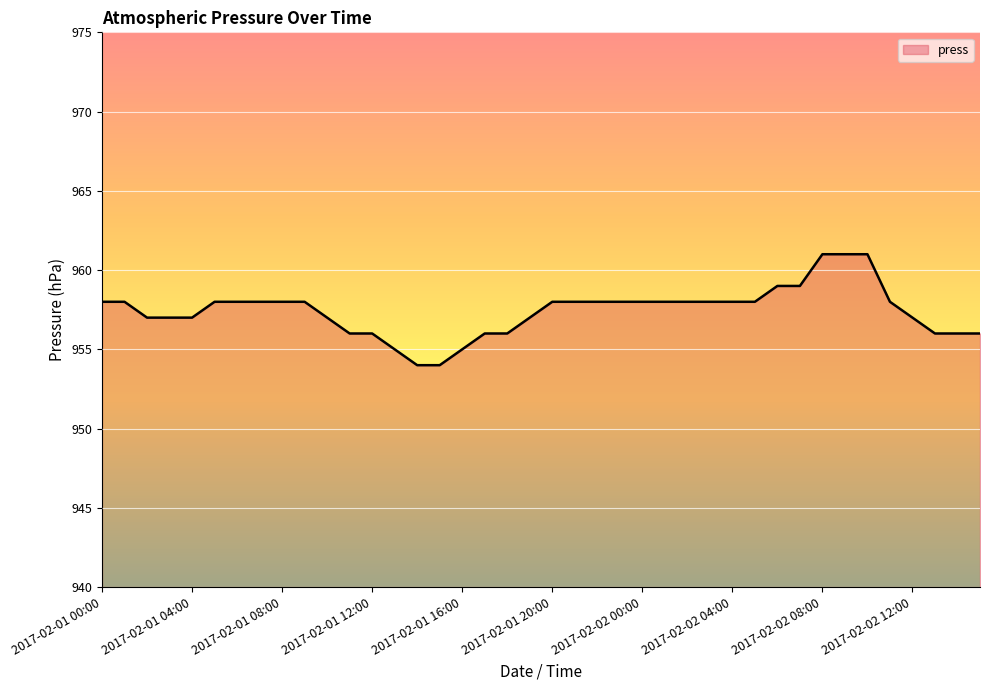

What is the difference between the maximum and minimum values?

7